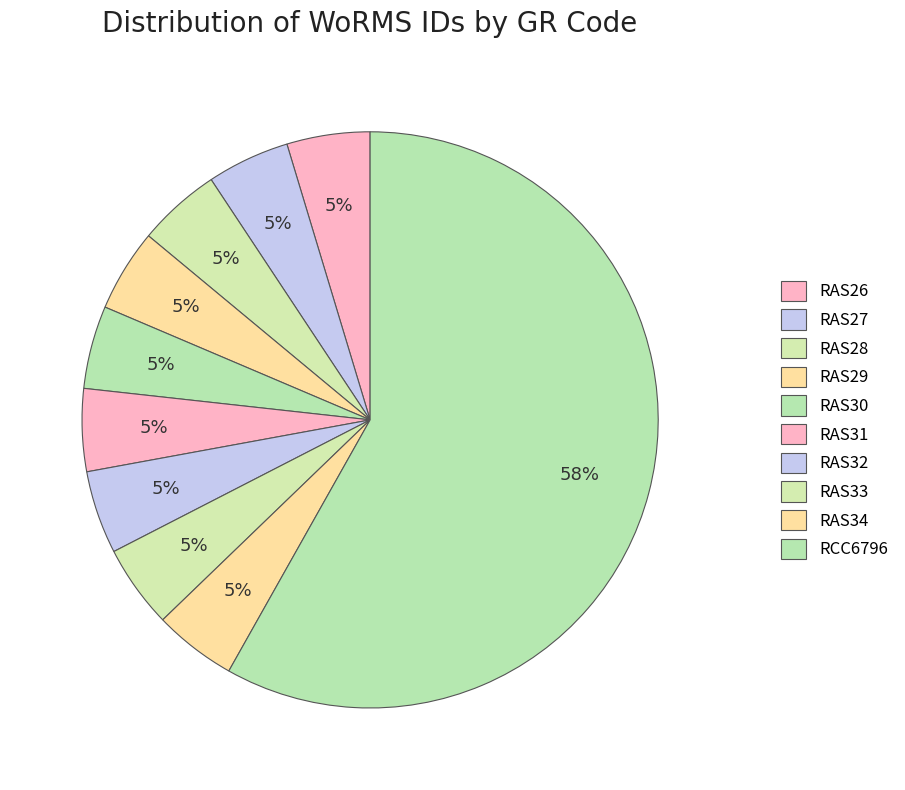

True or false: RCC6796 accounts for 58% of the total.

True